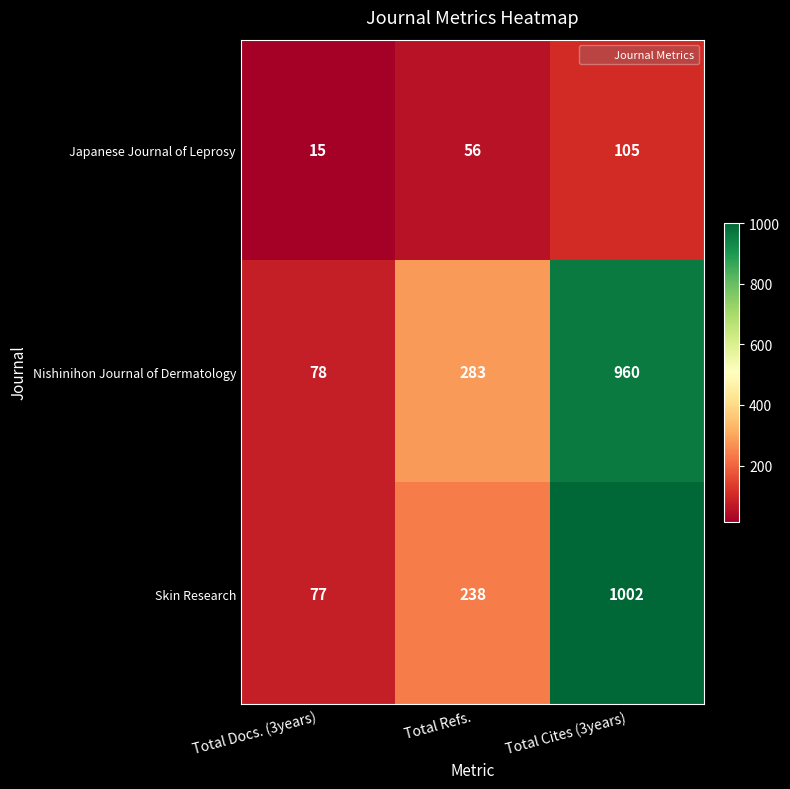

What is the difference between the maximum and minimum values in the Nishinihon Journal of Dermatology series?

882